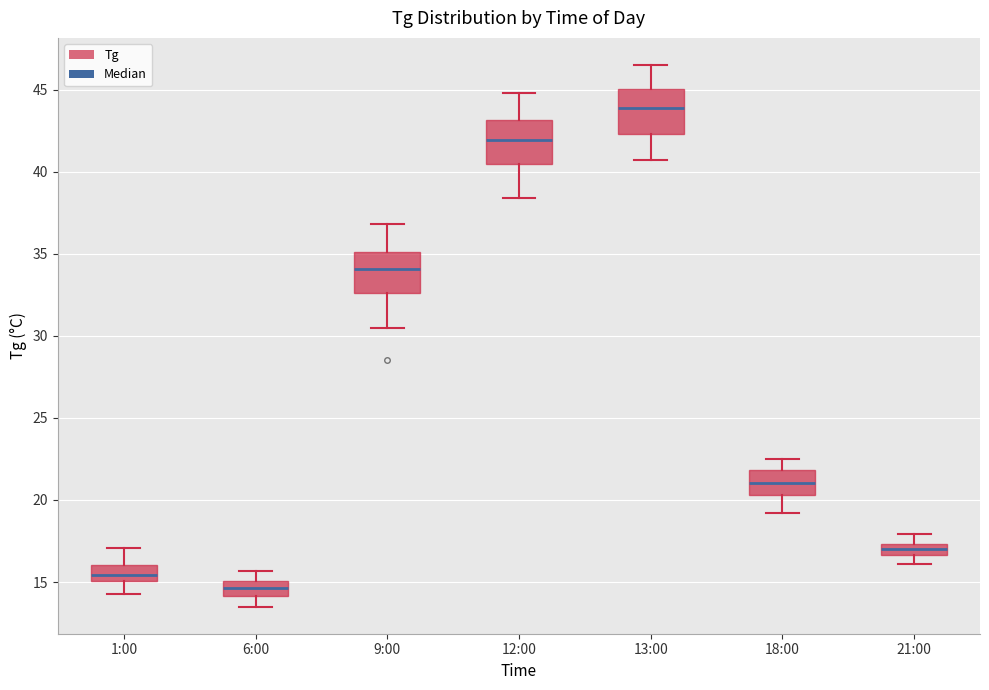

Which box has the lowest median line?

6:00